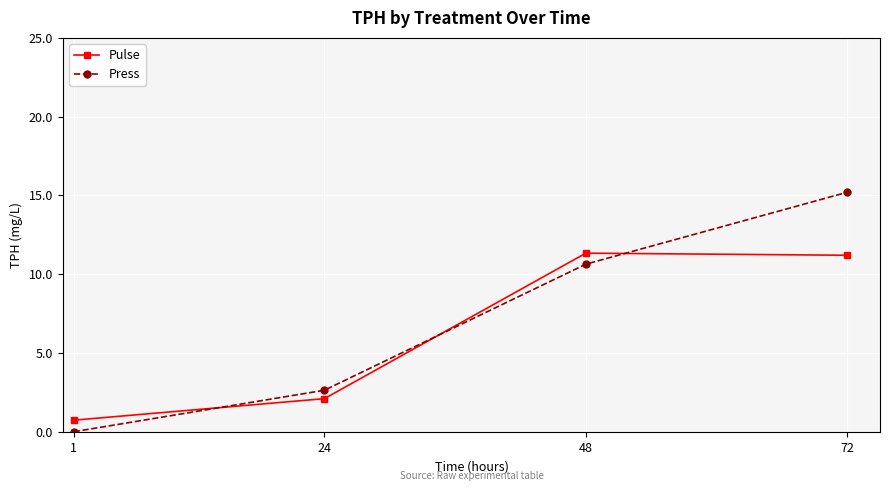

Which series ends up on top after the final intersection of Press and Pulse?

Press